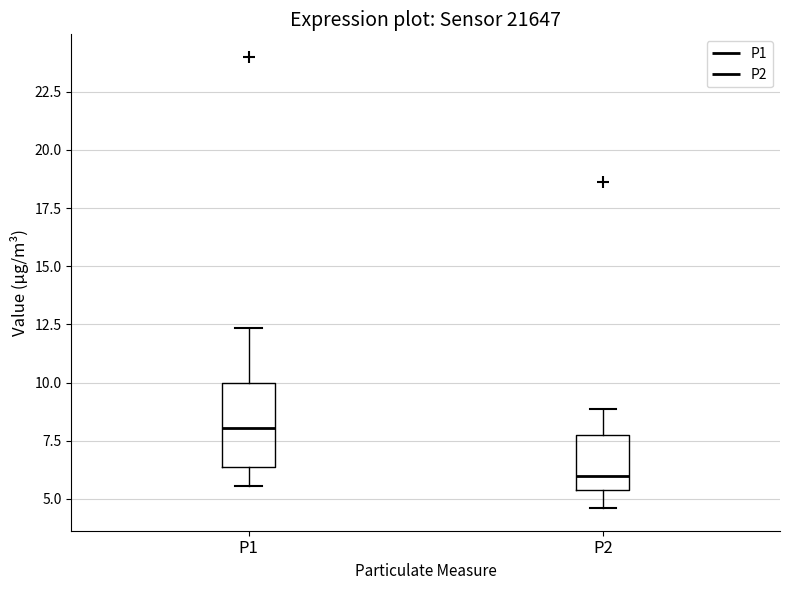

Reading left to right, read every box against the y-axis: the position of its median line, the range the box covers, and the ends of its whiskers. The values are not printed on the chart, so give them approximately, as read against the axis.

P1: median 8.0, box 6.5 to 10.0, whiskers 5.5 to 12.5
P2: median 6.0, box 5.5 to 7.5, whiskers 4.5 to 9.0